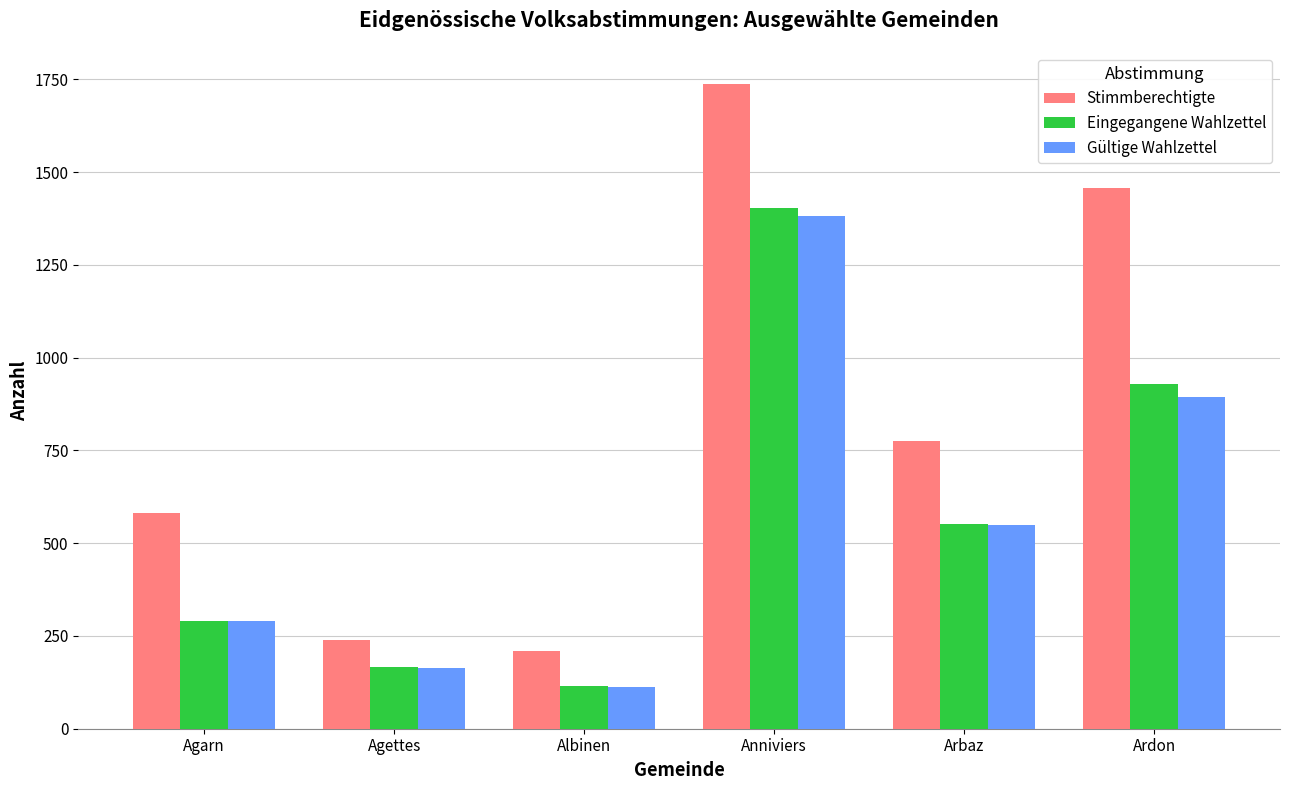

What is the total value across all series at Agarn?

1162